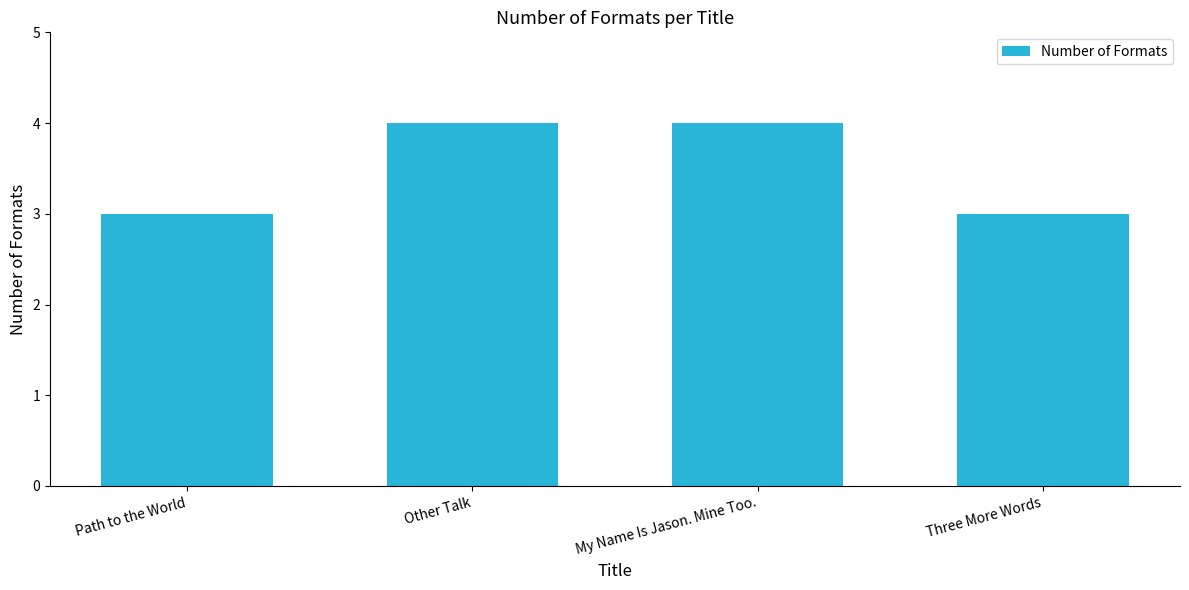

Which has a higher value, Path to the World or My Name Is Jason. Mine Too.?

My Name Is Jason. Mine Too.